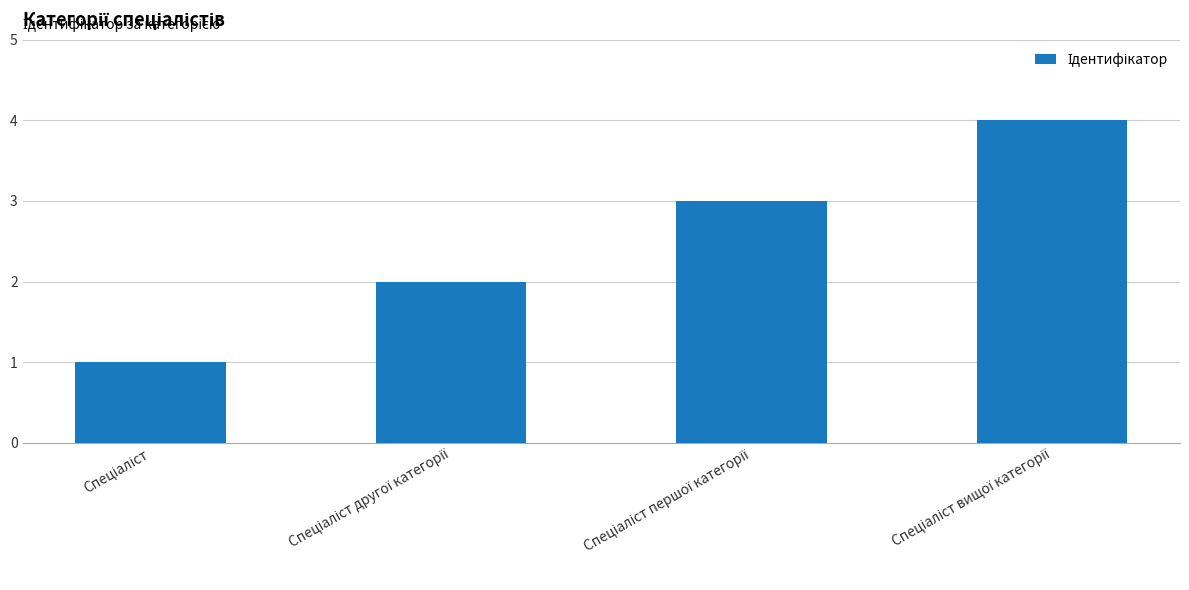

What is the difference between the maximum and minimum values?

3